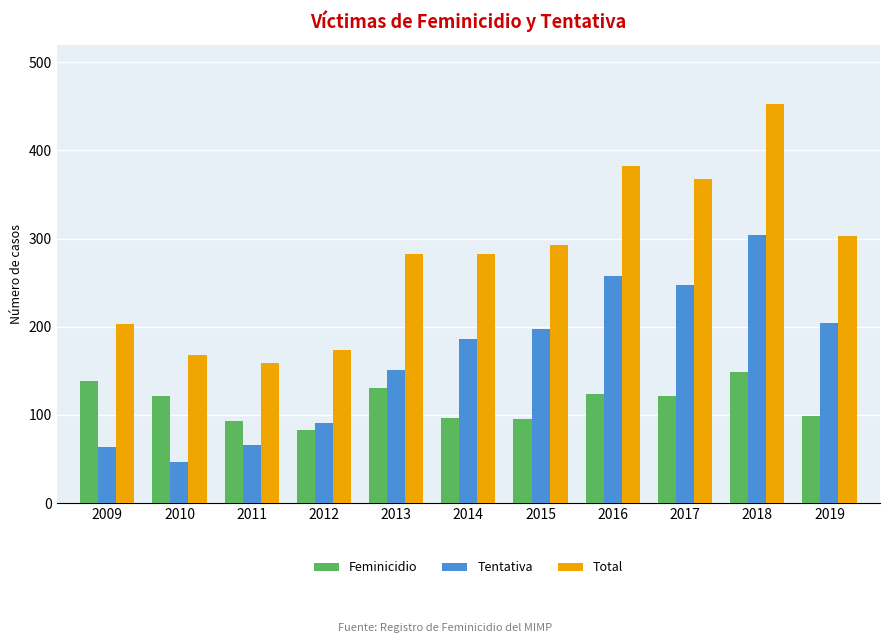

True or false: Tentativa has a value of 64 at 2009.

True